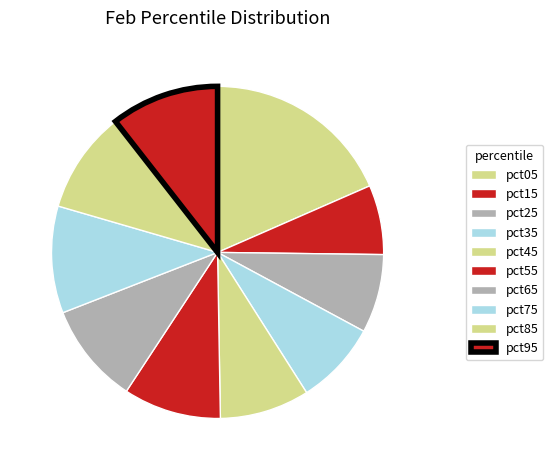

Which slice is the smallest?

pct15